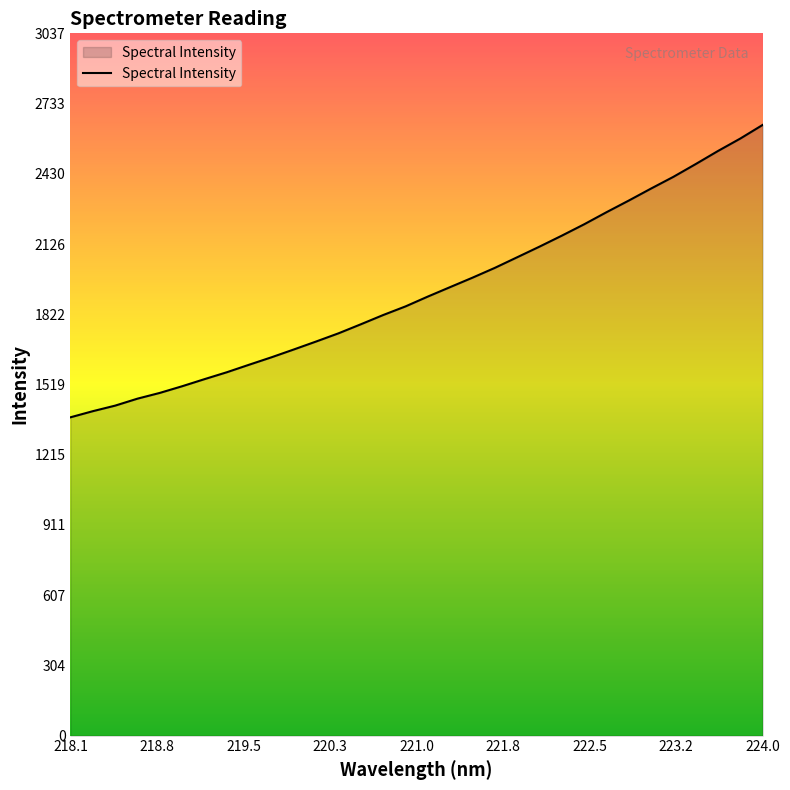

What is the difference between the maximum and minimum values?

1264.4